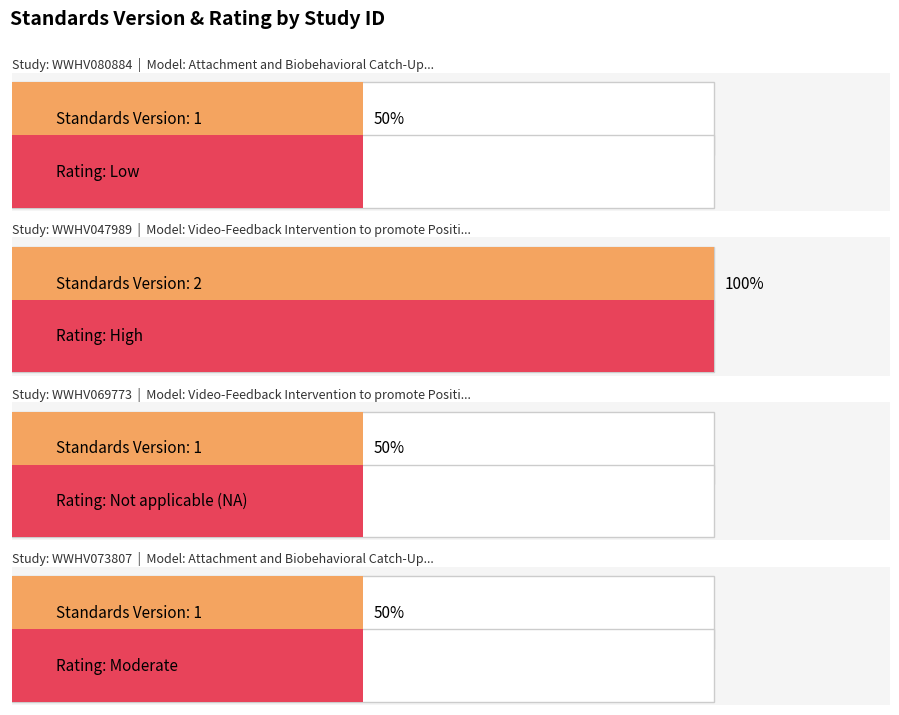

Is it true that the value at WWHV073807 is 1?

True